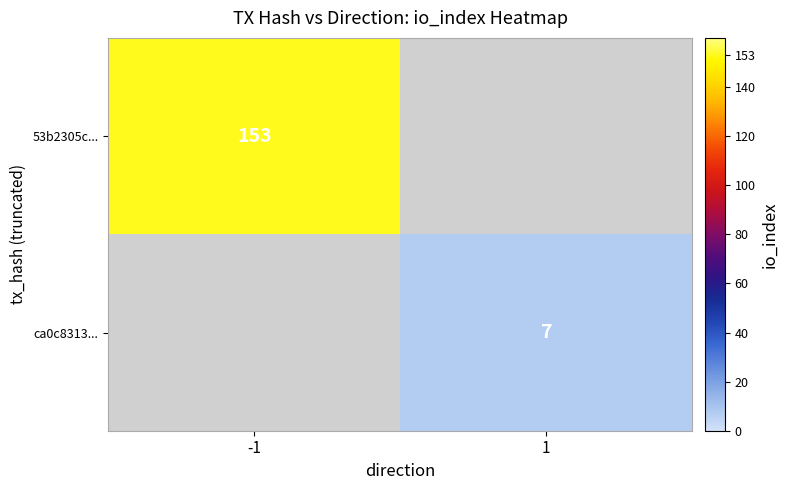

Count the number of categories in the chart.

2